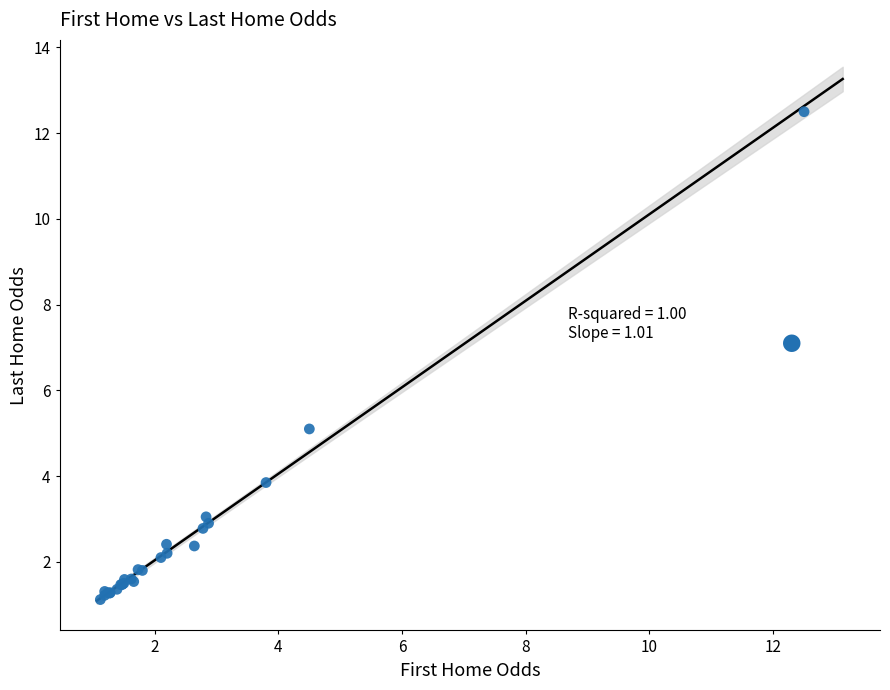

What Y value in the scatter plot is closest to 6?

5.1